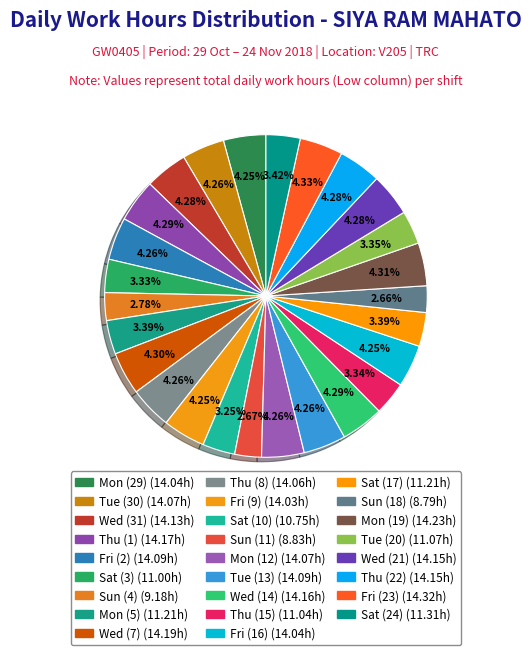

How many segments does this pie chart have?

26